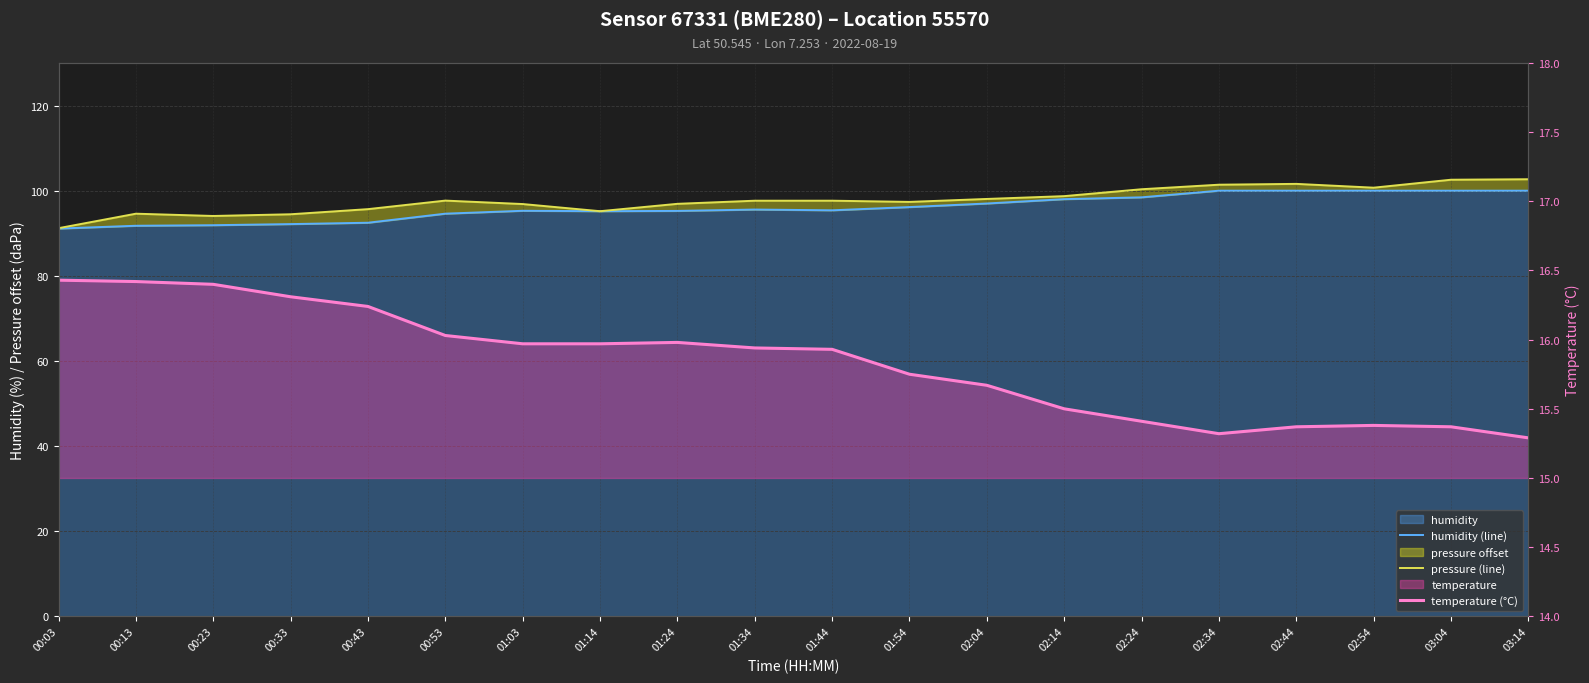

Where is pressure (line) nearest to the value 96?

00:43